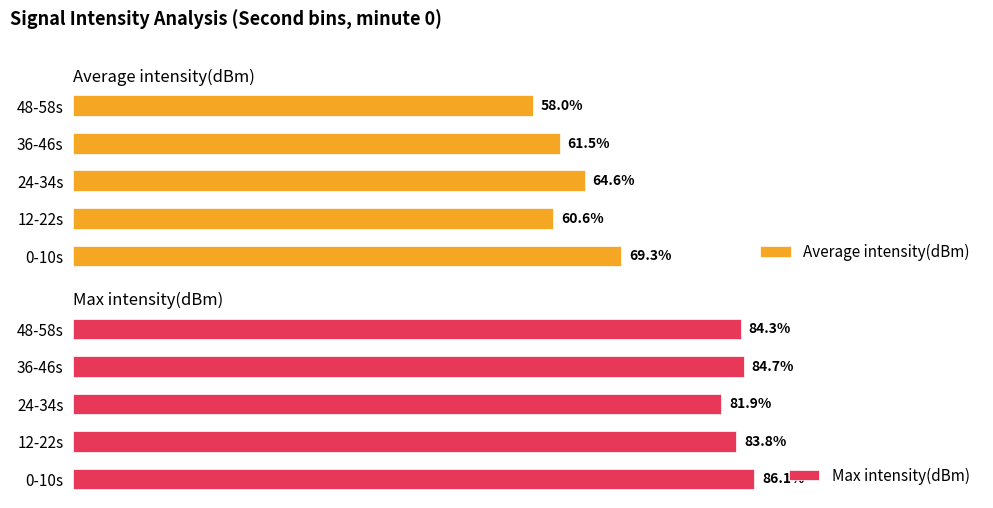

Where is Average intensity(dBm) nearest to the value 63?

36-46s